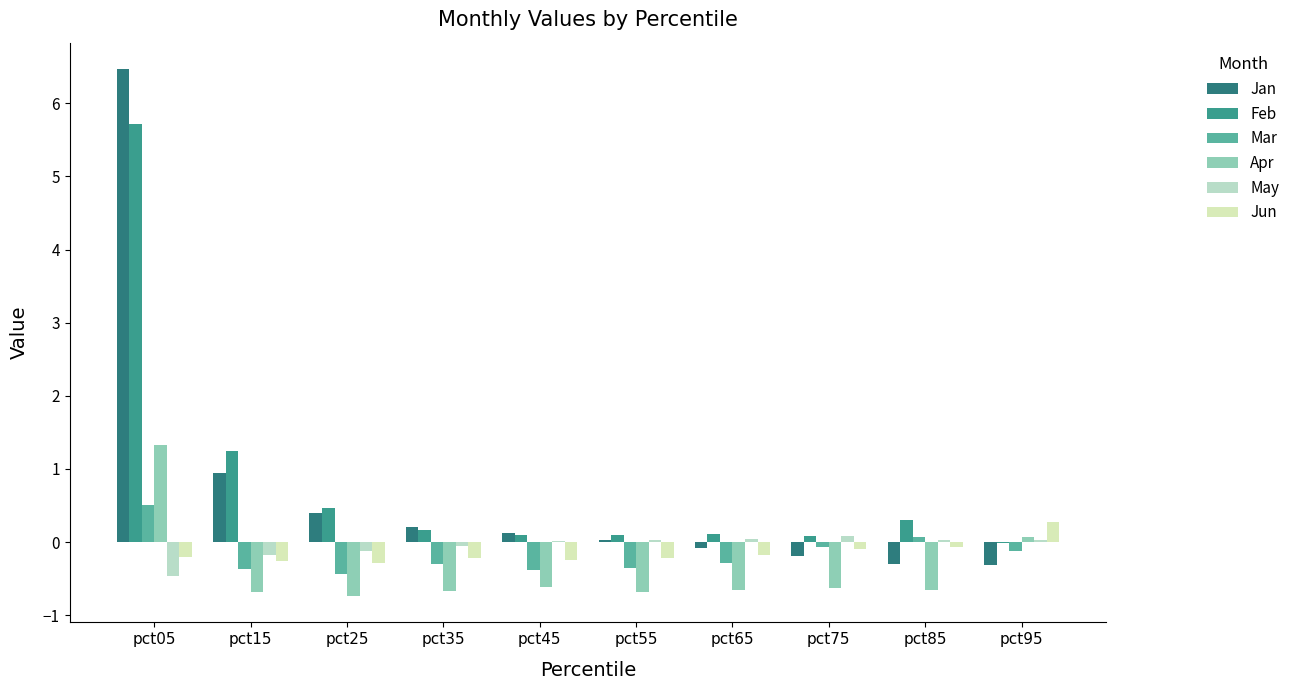

What is the difference between the maximum and second lowest values in the Feb series?

5.6